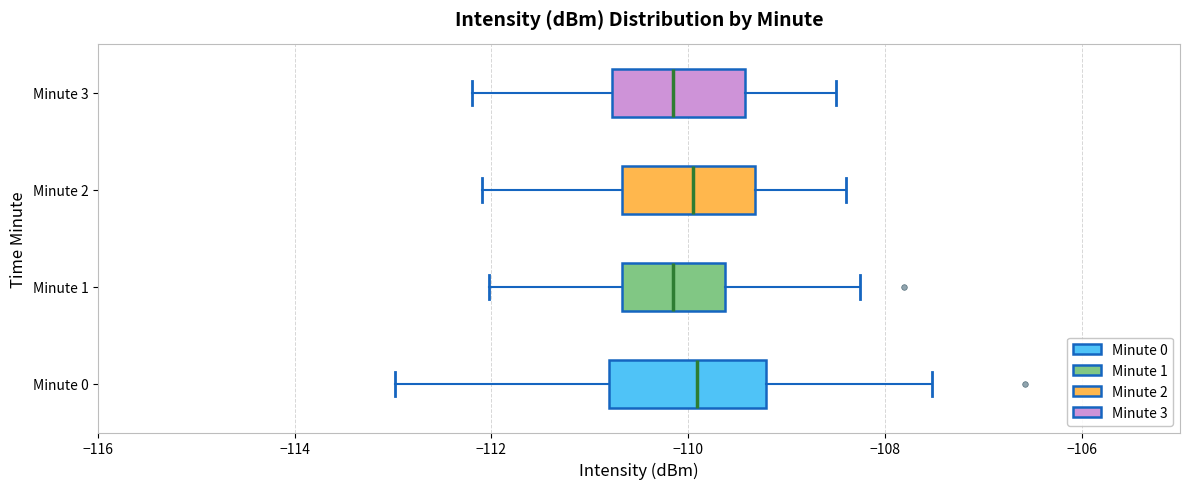

Reading bottom to top, transcribe this box plot: for each box, give where its median line is, the range the box spans, and where its two whiskers end, as read against the x-axis. The values are not printed on the chart, so give them approximately, as read against the axis.

Minute 0: median -110.0, box -110.8 to -109.2, whiskers -113.0 to -107.6
Minute 1: median -110.2, box -110.6 to -109.6, whiskers -112.0 to -108.2
Minute 2: median -110.0, box -110.6 to -109.4, whiskers -112.0 to -108.4
Minute 3: median -110.2, box -110.8 to -109.4, whiskers -112.2 to -108.4